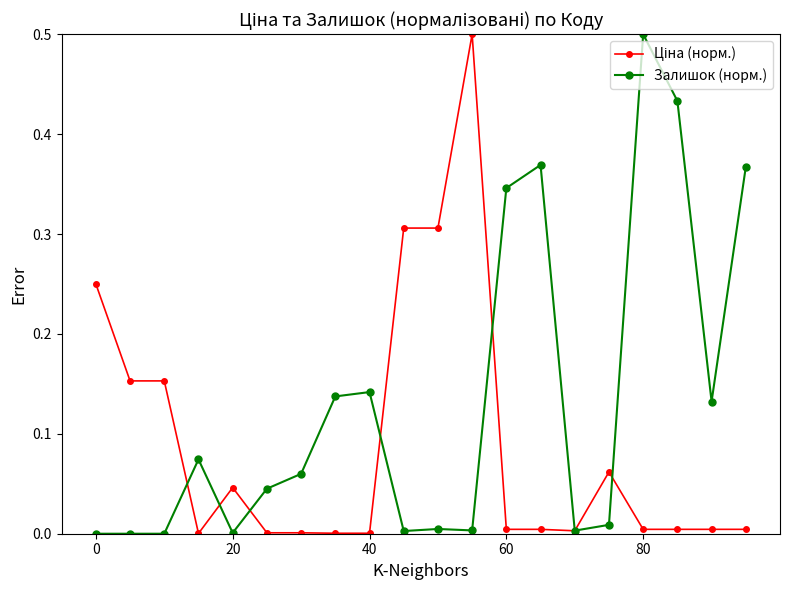

Which series has the largest total across all categories?

Залишок (норм.)